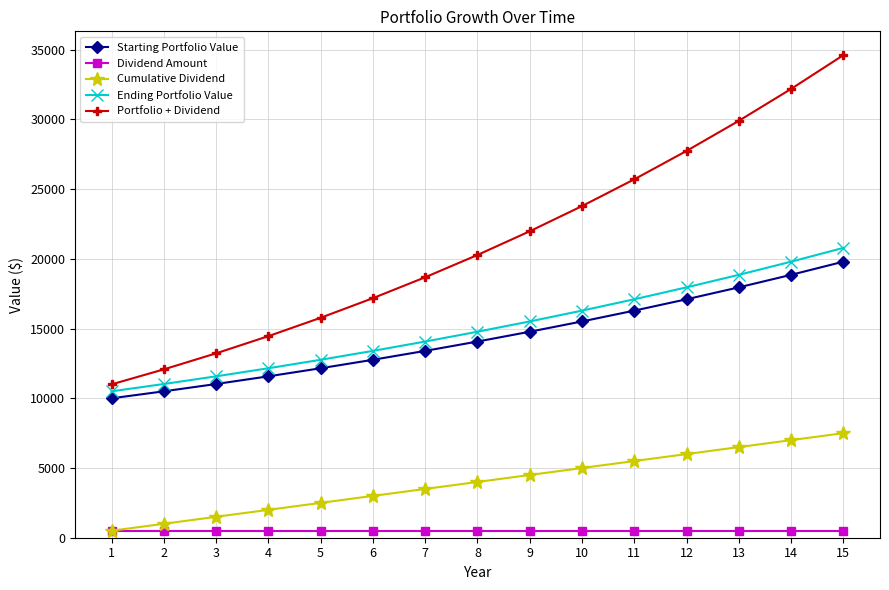

True or false: Cumulative Dividend has more than 2 interior local peaks.

False